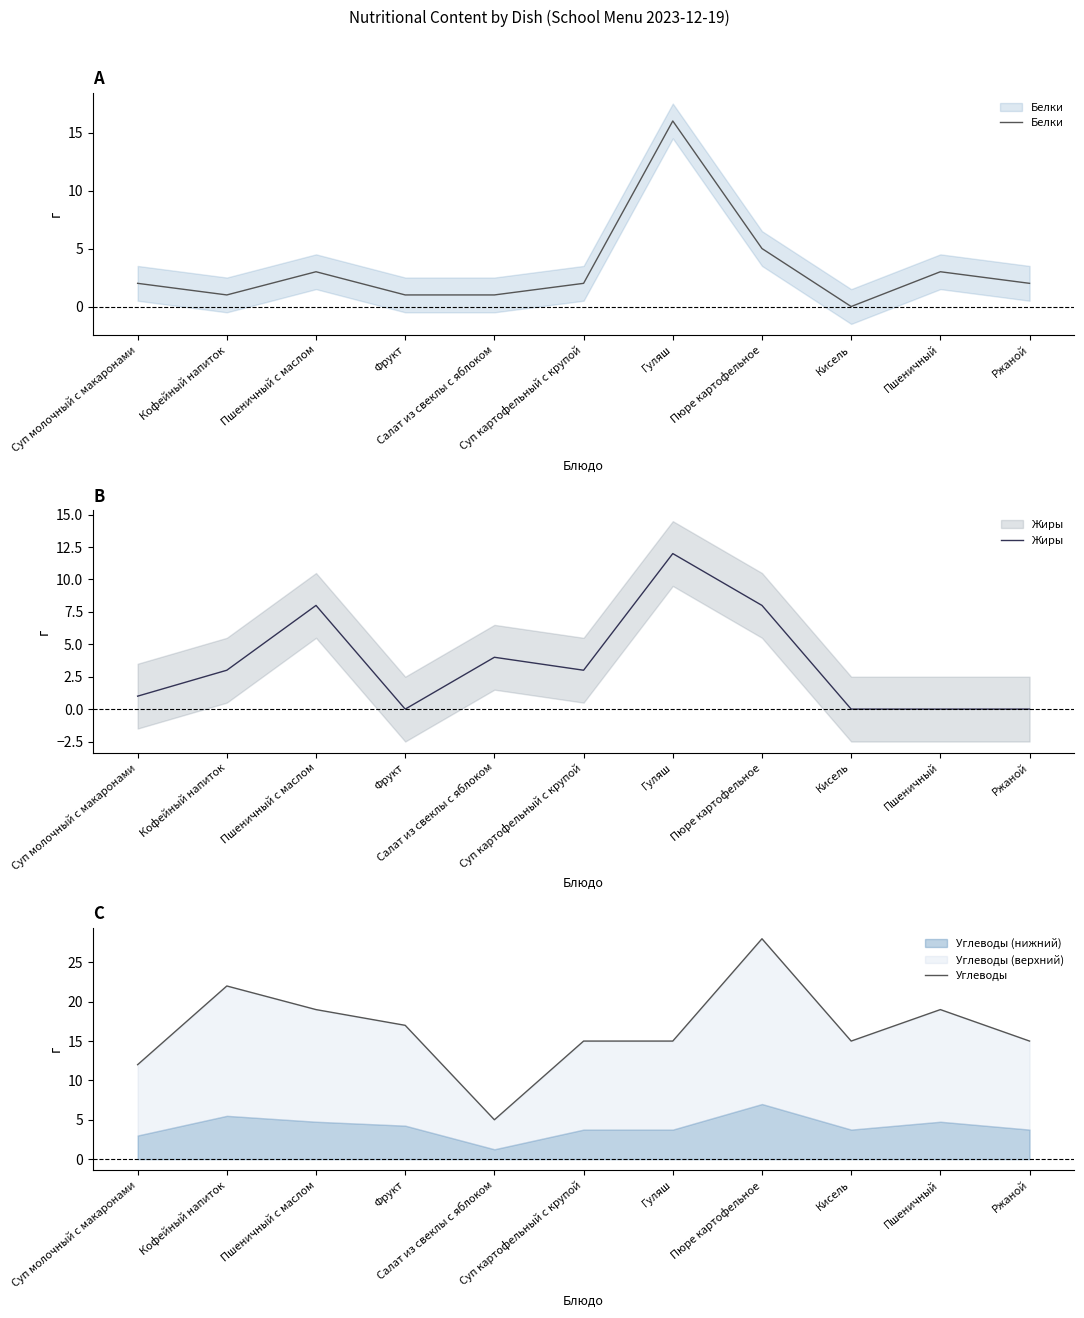

What is the difference between the Жиры values at Ржаной and Гуляш?

12